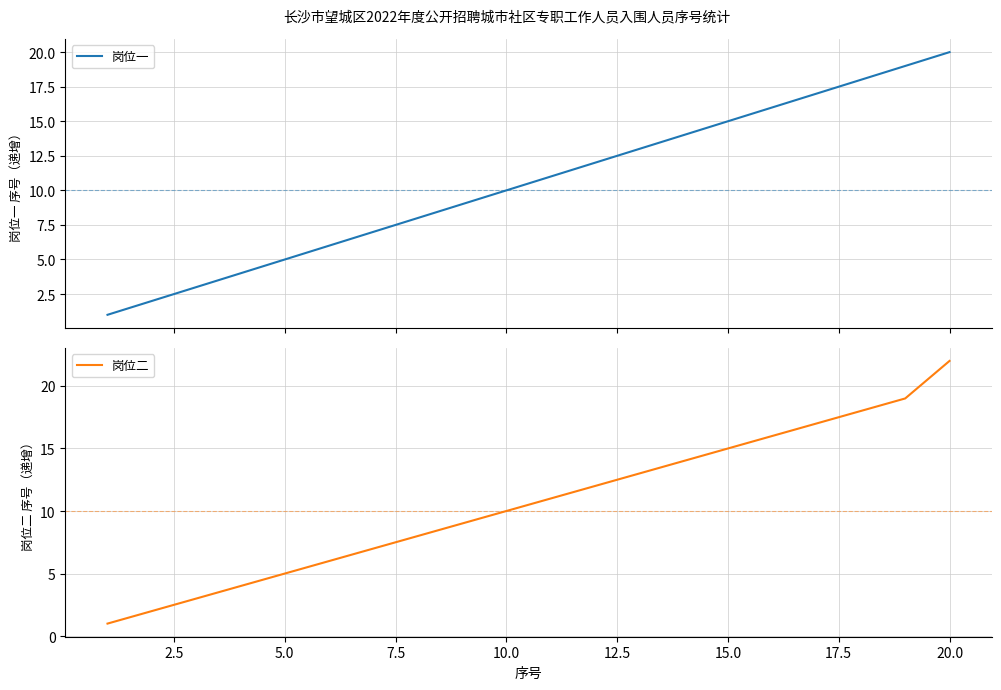

What is the maximum value shown in the chart?

22